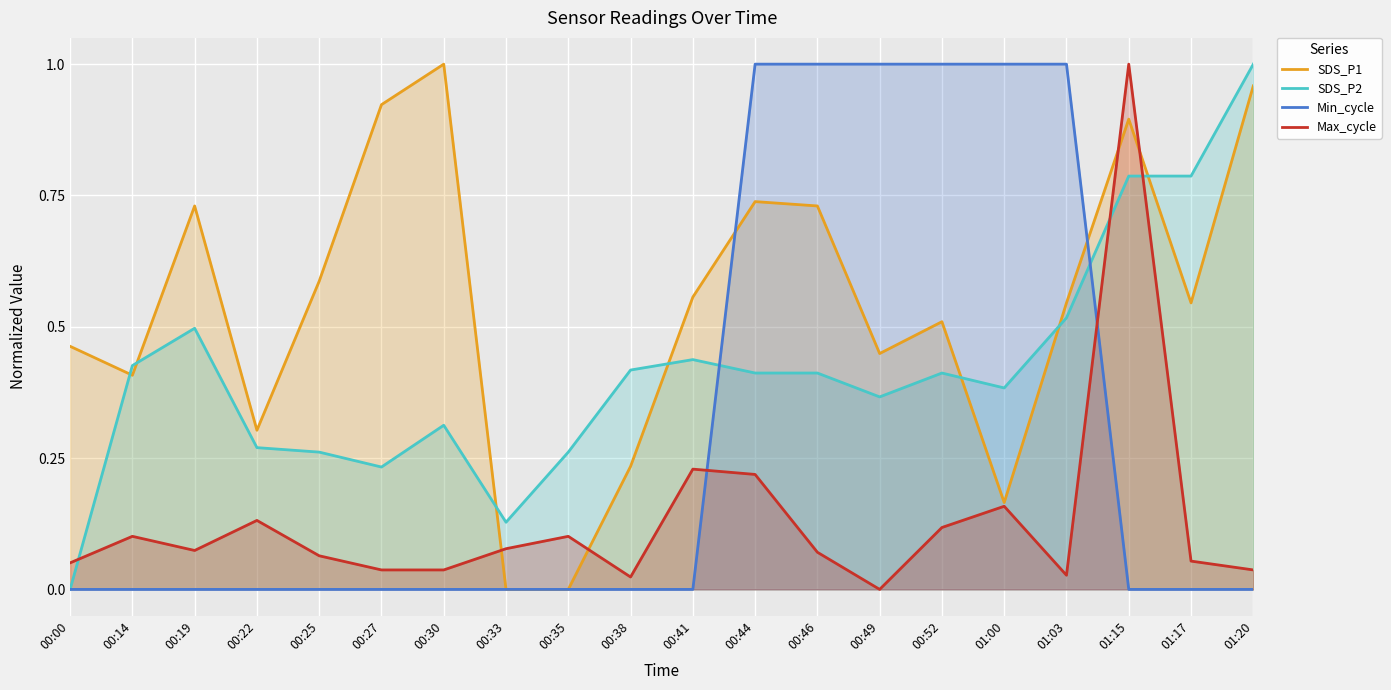

Reading left to right, list all the values displayed in this chart.

SDS_P1: 0.5	0.4	0.7	0.3	0.6	0.9	1.0	0.0	0.0	0.2	0.6	0.7	0.7	0.4	0.5	0.2	0.5	0.9	0.5	1.0
SDS_P2: 0.0	0.4	0.5	0.3	0.3	0.2	0.3	0.1	0.3	0.4	0.4	0.4	0.4	0.4	0.4	0.4	0.5	0.8	0.8	1.0
Min_cycle: 0.0	0.0	0.0	0.0	0.0	0.0	0.0	0.0	0.0	0.0	0.0	1.0	1.0	1.0	1.0	1.0	1.0	0.0	0.0	0.0
Max_cycle: 0.1	0.1	0.1	0.1	0.1	0.0	0.0	0.1	0.1	0.0	0.2	0.2	0.1	0.0	0.1	0.2	0.0	1.0	0.1	0.0